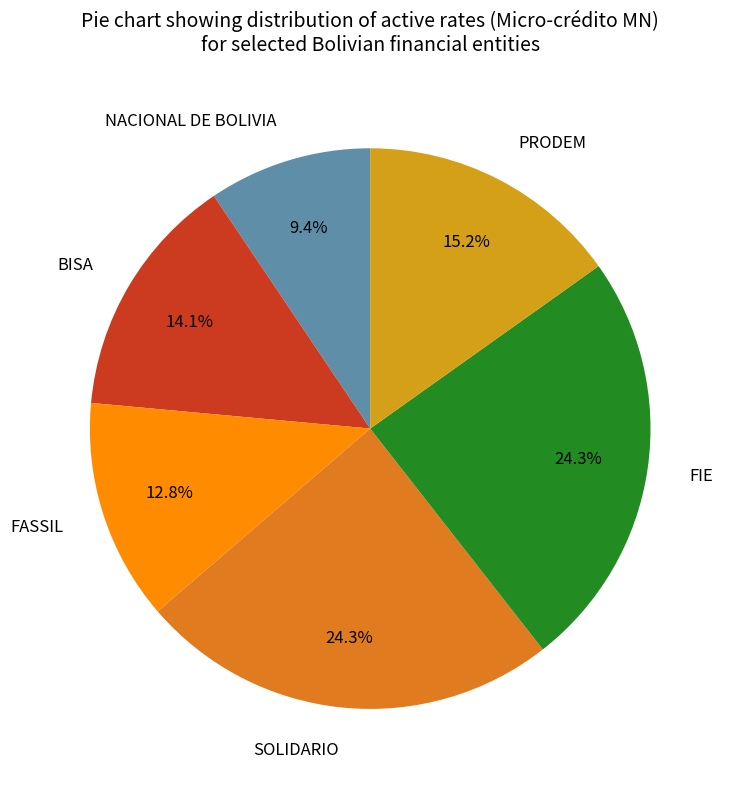

Approximately how many times larger is the value at BISA compared to NACIONAL DE BOLIVIA?

1.5